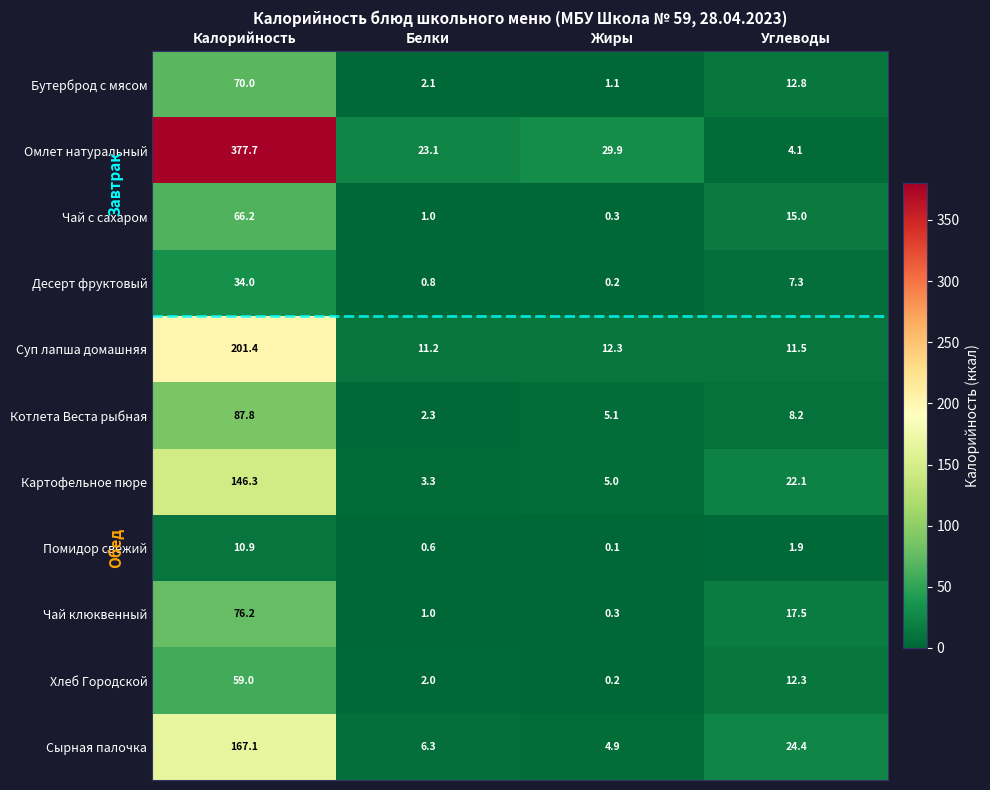

Count the number of categories in the chart.

4